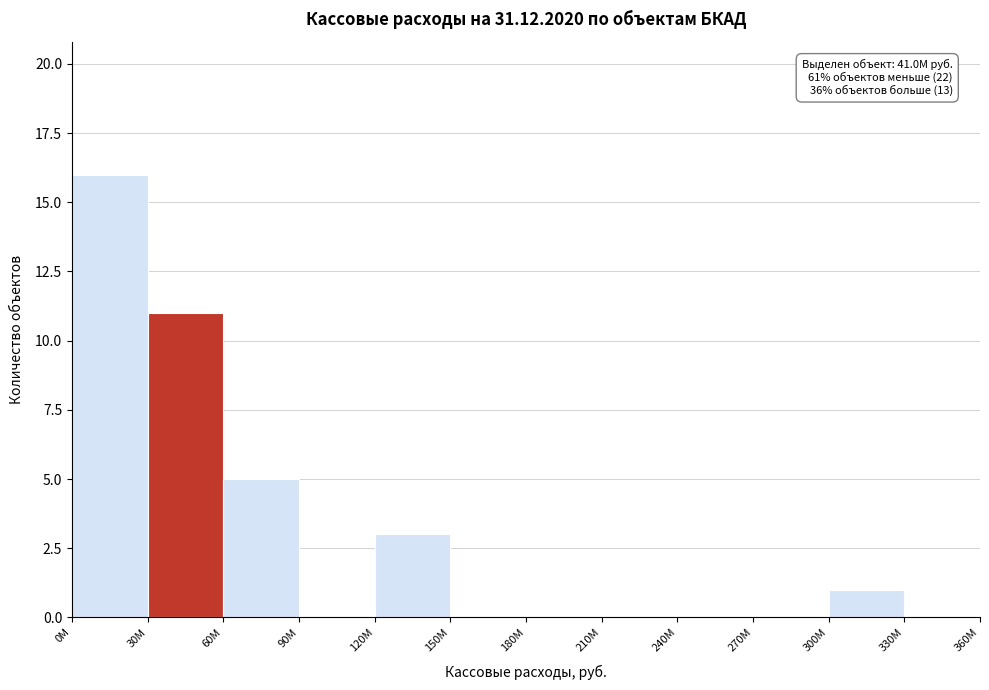

Reading left to right, transcribe all the data shown in this chart.

0M=16	30M=11	60M=5	90M=0	120M=3	150M=0	180M=0	210M=0	240M=0	270M=0	300M=1	330M=0